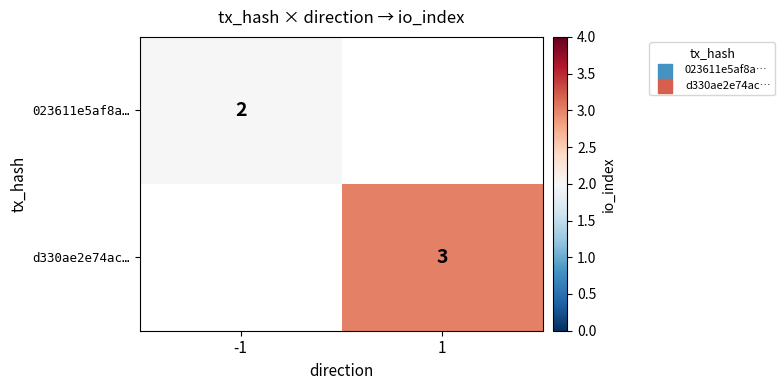

Is it true that 023611e5af8a… equals 2 at -1?

True